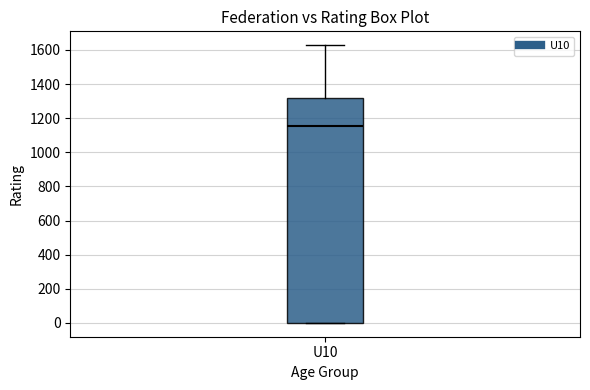

Transcribe this box plot: give where the median line is, the range the box spans, and where the two whiskers end, as read against the y-axis. The values are not printed on the chart, so give them approximately, as read against the axis.

median 1160, box 0 to 1320, whiskers 0 to 1620